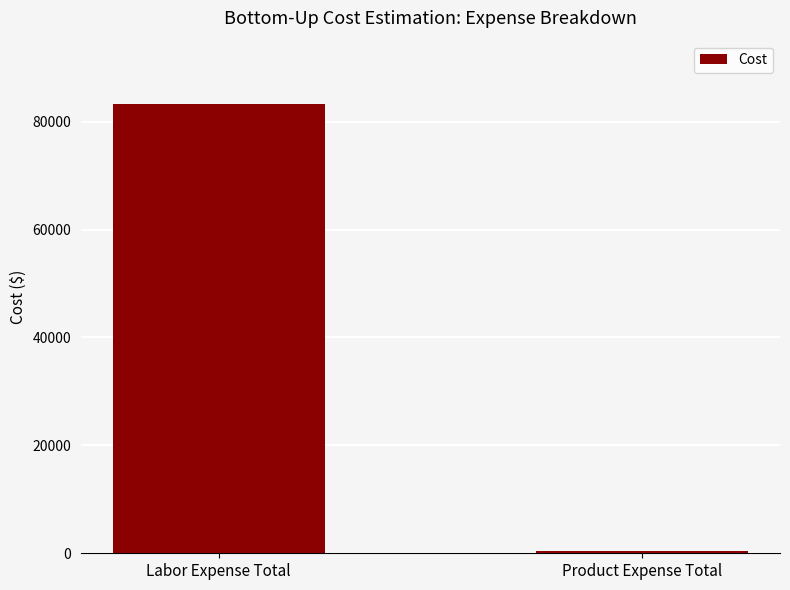

Approximately how many times larger is the value at Labor Expense Total compared to Product Expense Total?

166.4